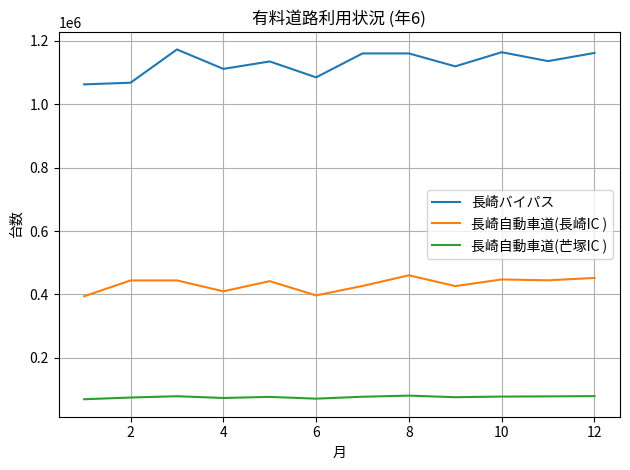

Which series has the largest total across all categories?

長崎バイパス